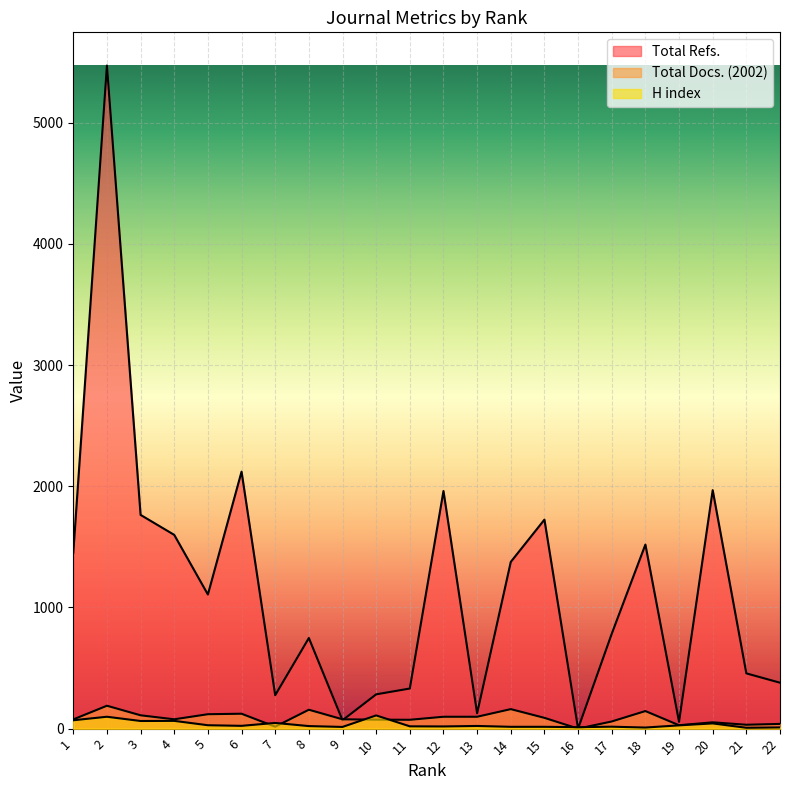

Which category has the highest value across all series?

2